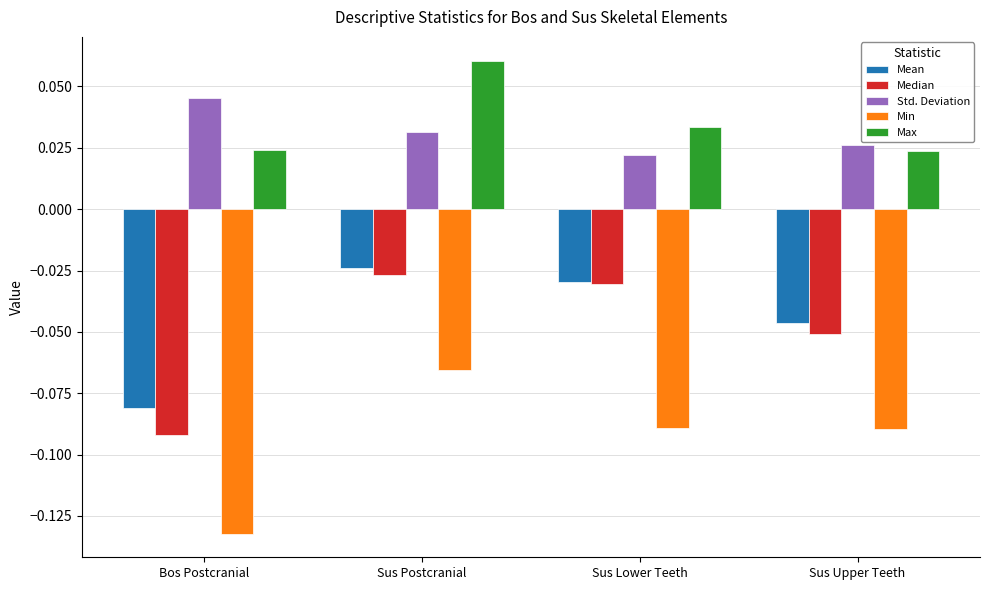

What are all the series names shown in the legend?

Mean, Median, Std. Deviation, Min, Max